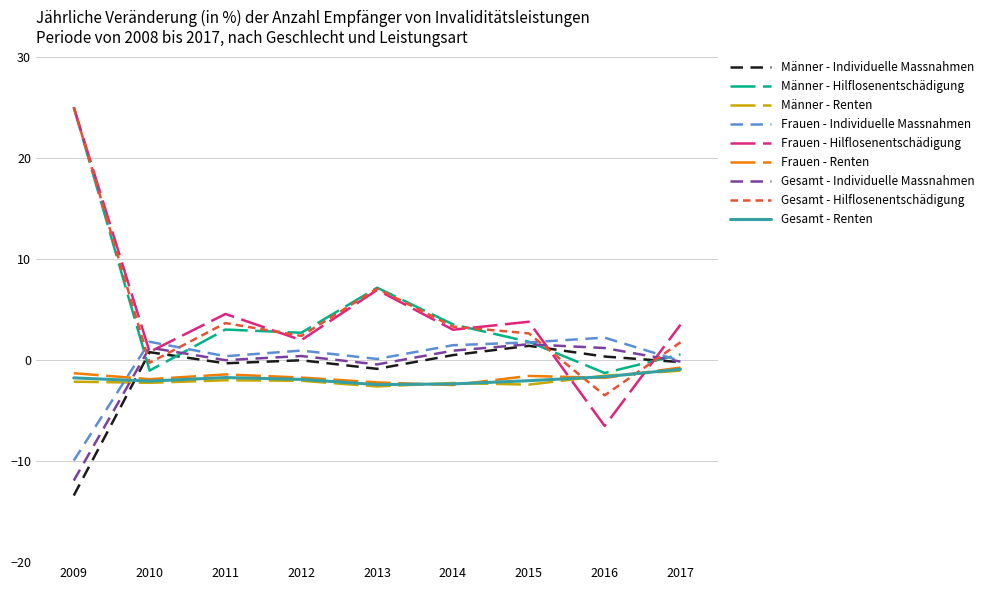

After their last crossing, which series has the higher values: Frauen - Individuelle Massnahmen or Frauen - Hilflosenentschädigung?

Frauen - Hilflosenentschädigung